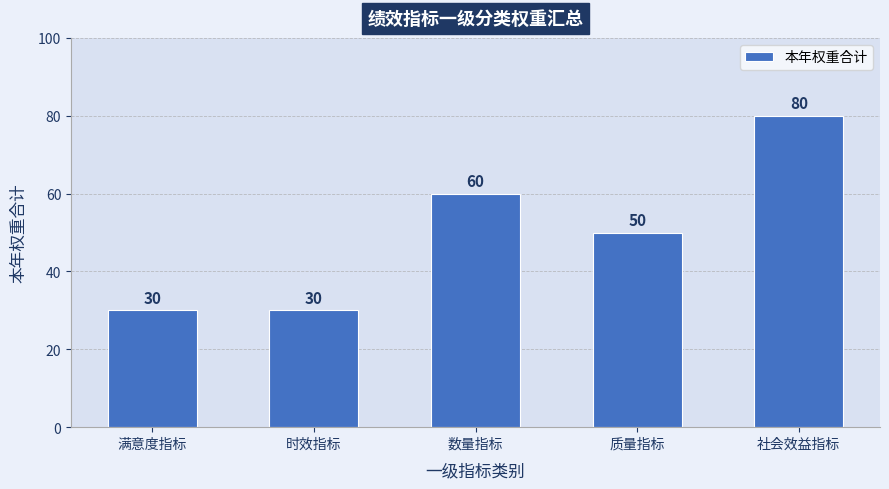

The value at 质量指标 is 50. True or false?

True